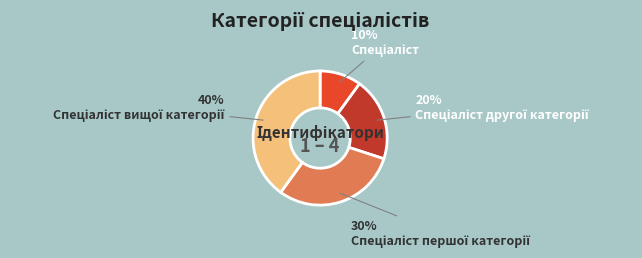

Does any single category account for the majority?

No